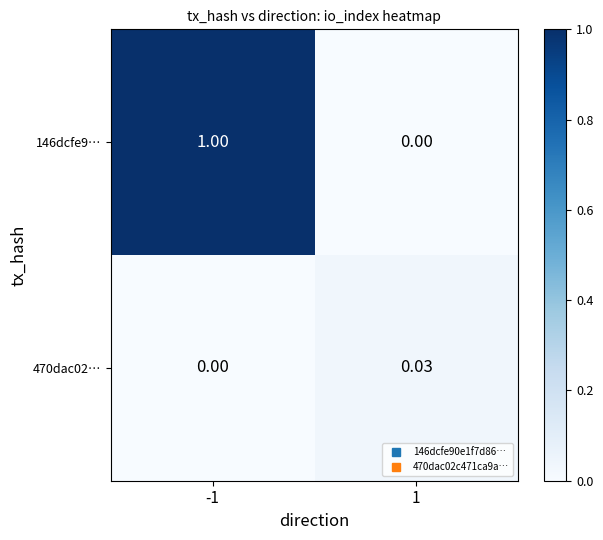

Between -1 and 1, which series saw the biggest shift?

146dcfe9…